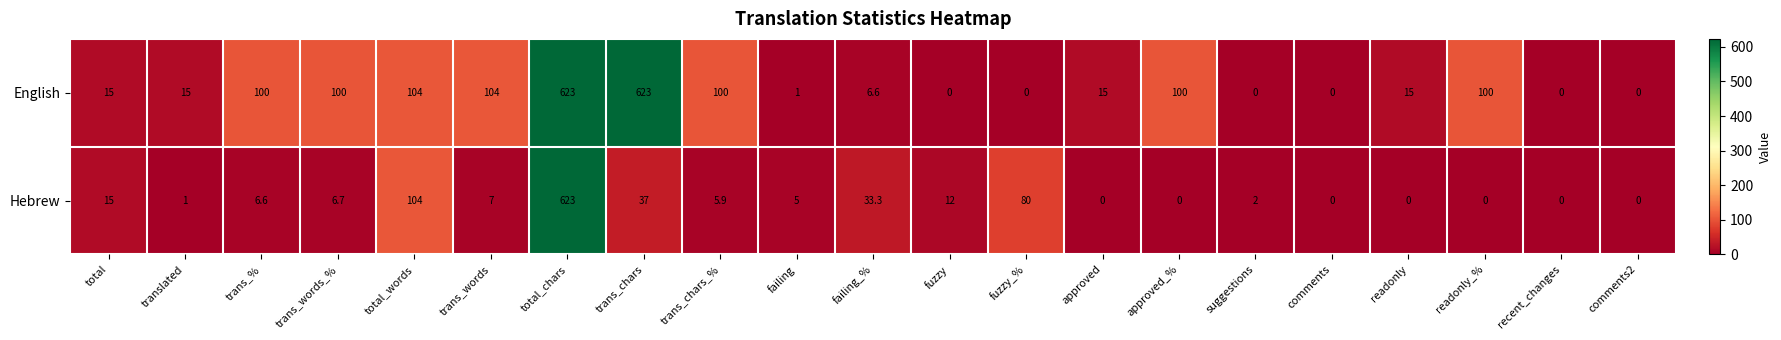

How many positive values does the Hebrew series have?

14